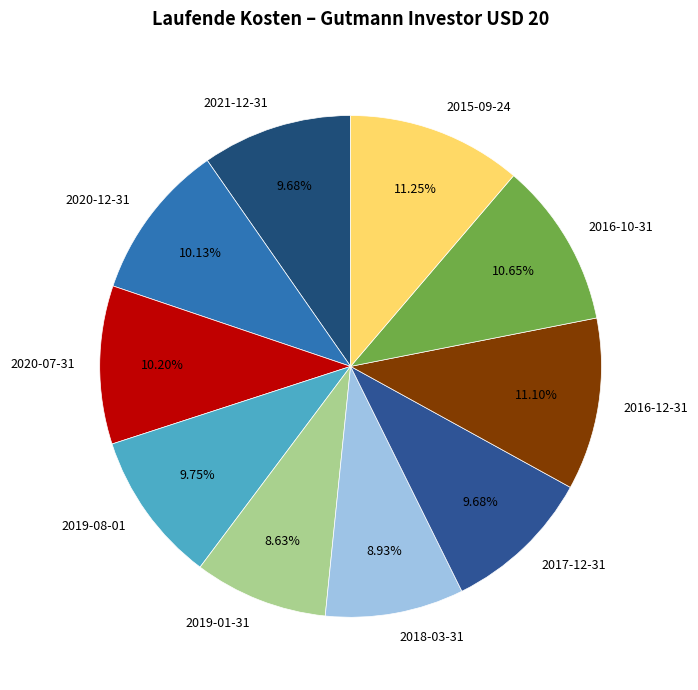

Combined, do 2019-08-01 and 2017-12-31 account for over 50%?

No